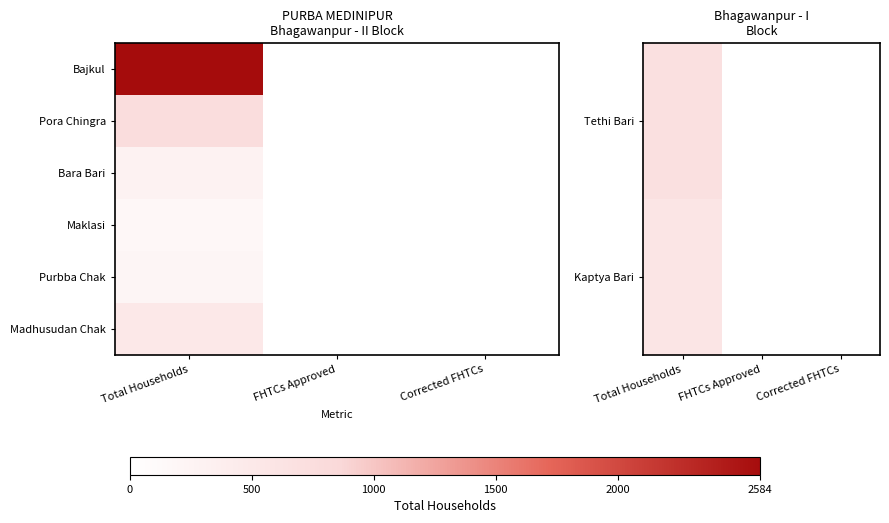

The Maklasi series shows 170 at Total Households. True or false?

True